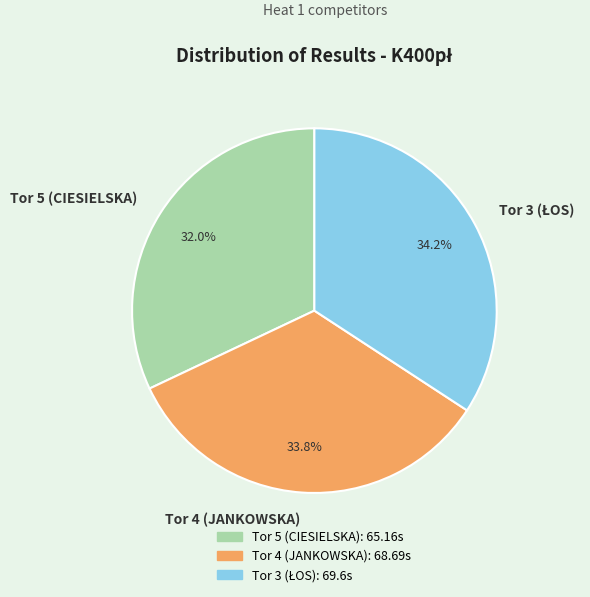

True or false: Tor 4 (JANKOWSKA) accounts for 45% of the total.

False